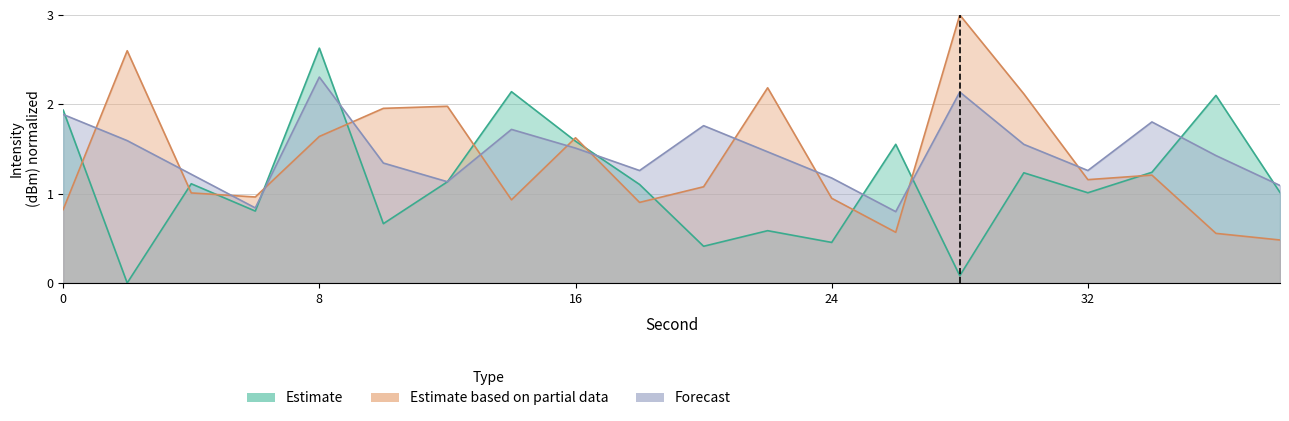

What is the difference between the Estimate values at 20 and 16?

1.2